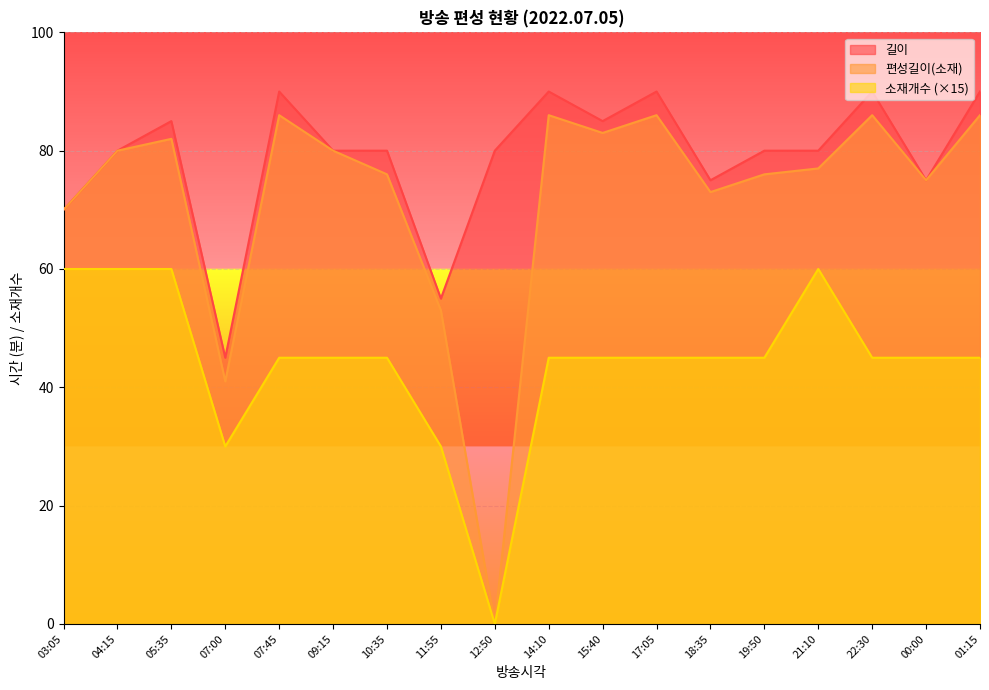

At how many categories does at least one series exceed 24?

18